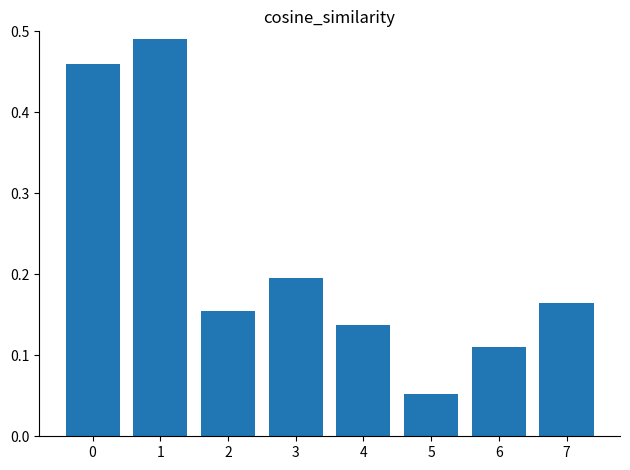

True or false: the data shows 0.2 at 4.

False